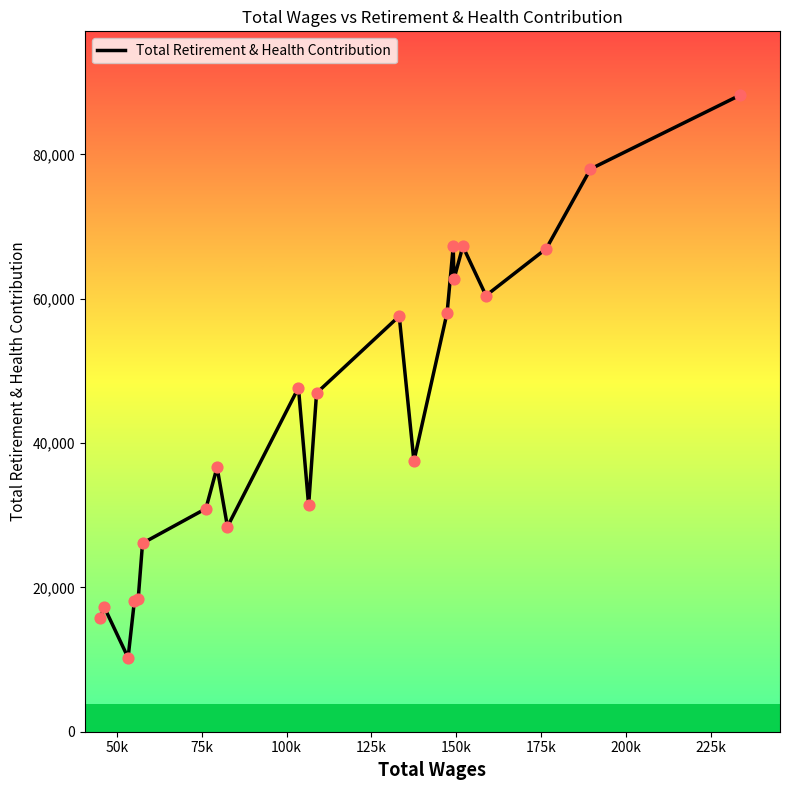

What is the difference between the maximum and minimum values?

77981